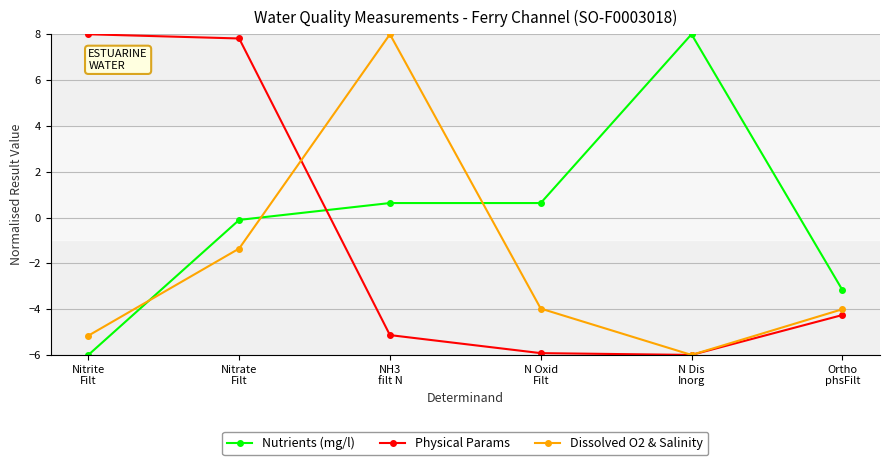

Count the number of categories in the chart.

6